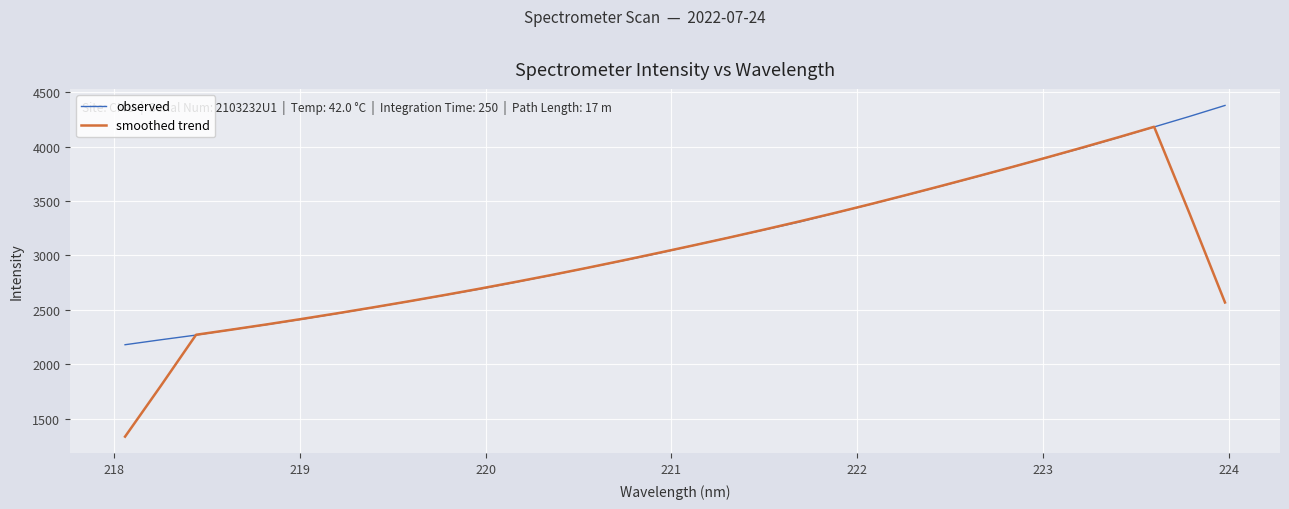

Rank the series by their maximum value, from highest to lowest.

observed, smoothed trend